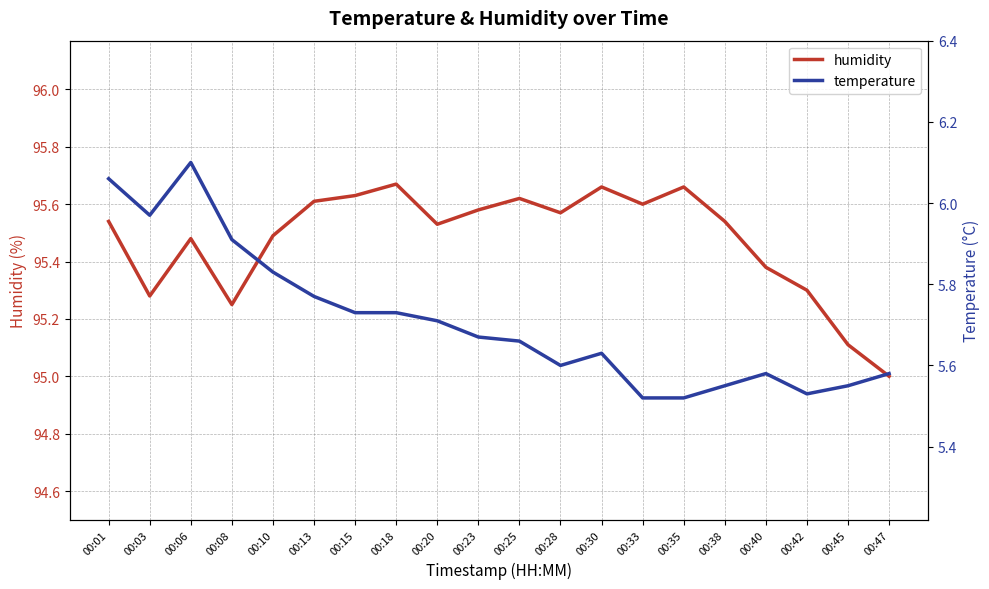

Where is the first local maximum for humidity?

00:06